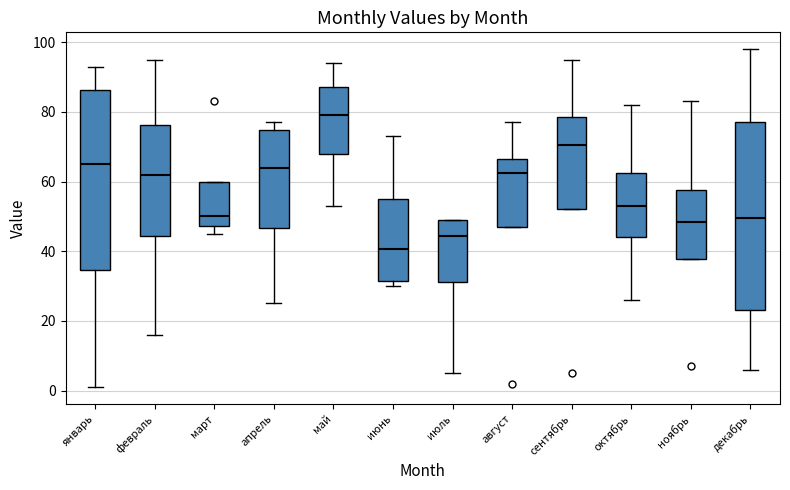

Which box has the highest median line?

май